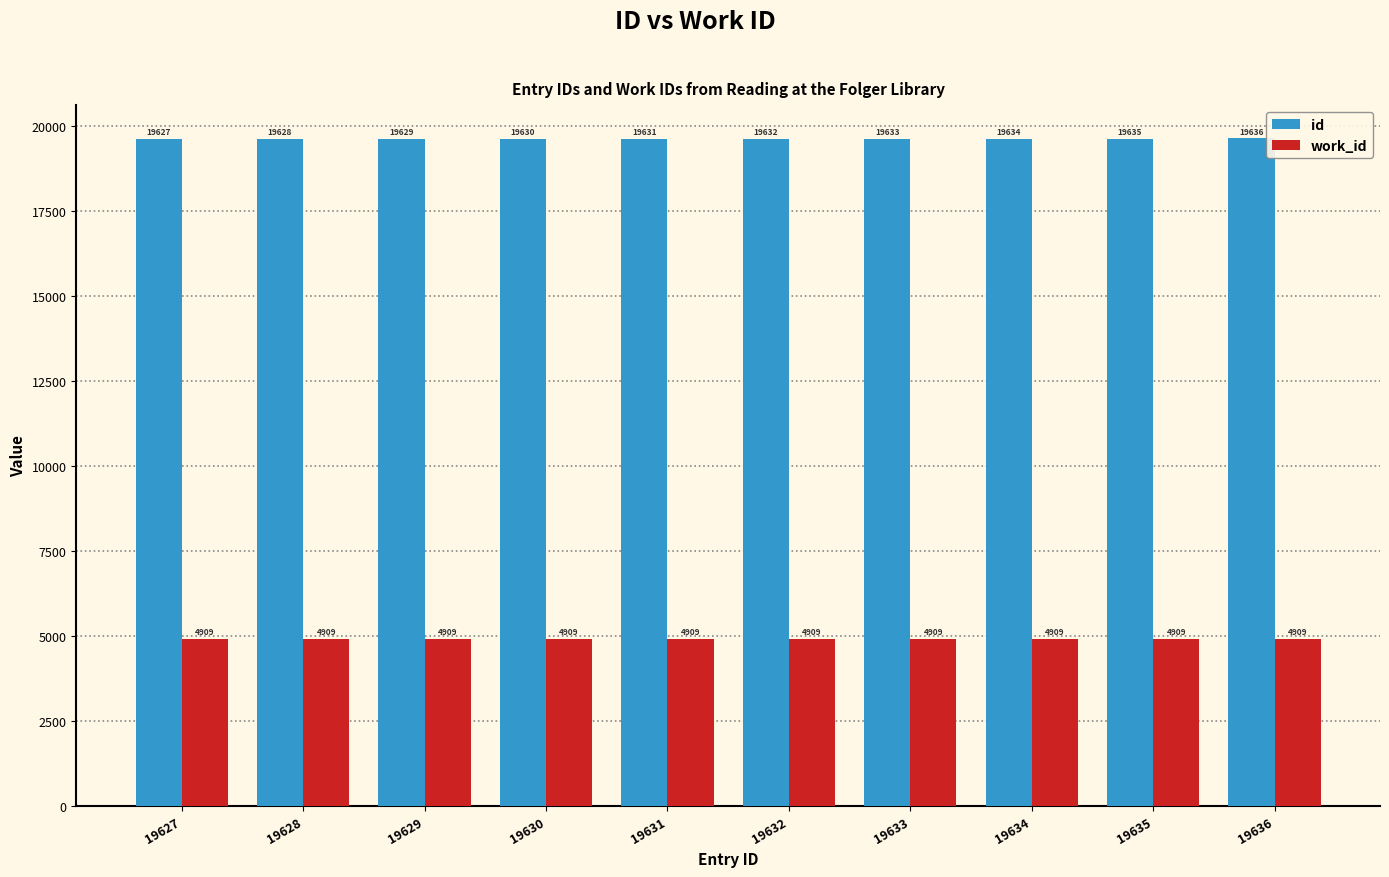

Does the chart contain stacked bars?

No